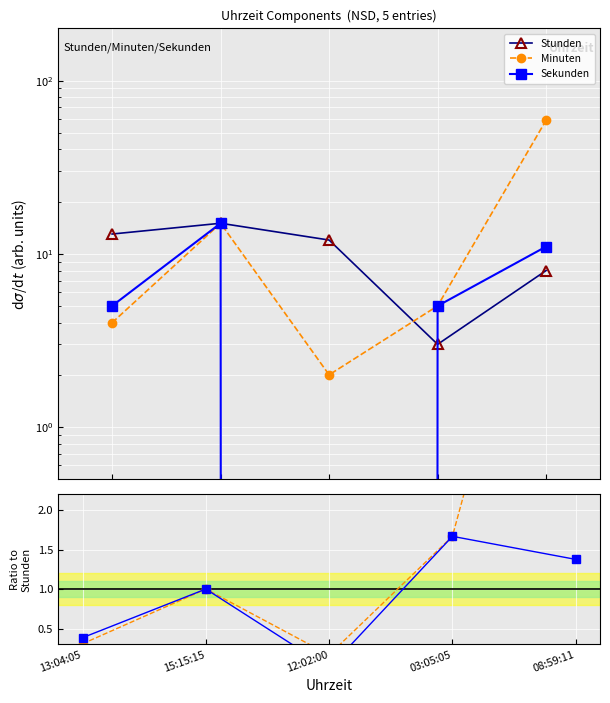

How many data points in Sekunden / Stunden are above 1?

2